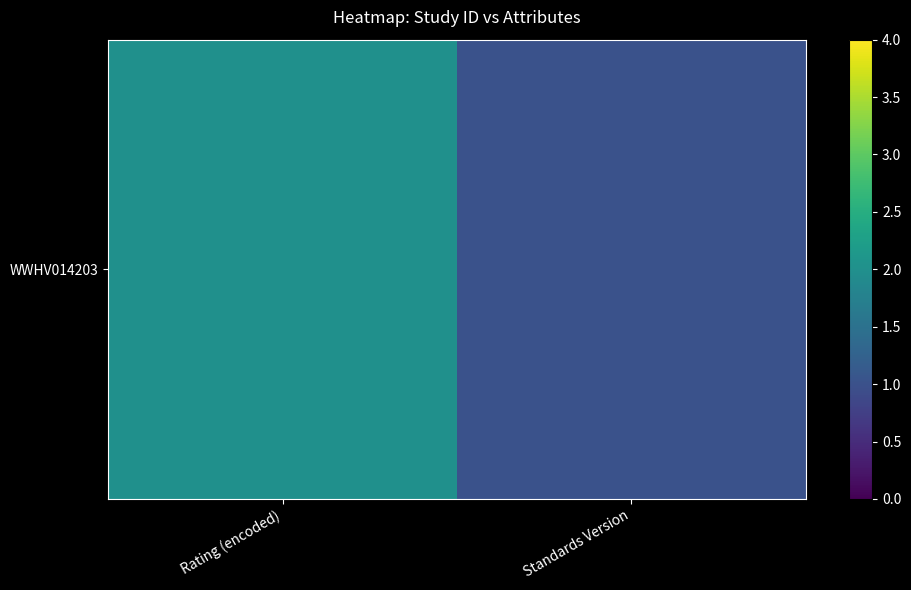

At how many categories does at least one series exceed 1?

1